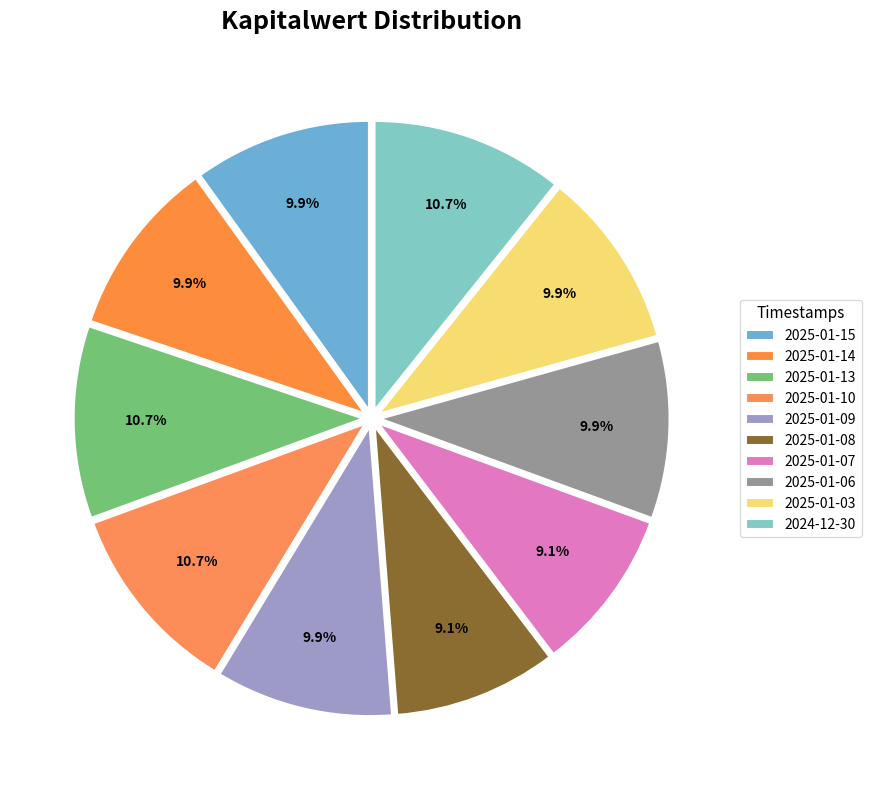

To the nearest percent, what percentage of the pie is 2025-01-03?

10%